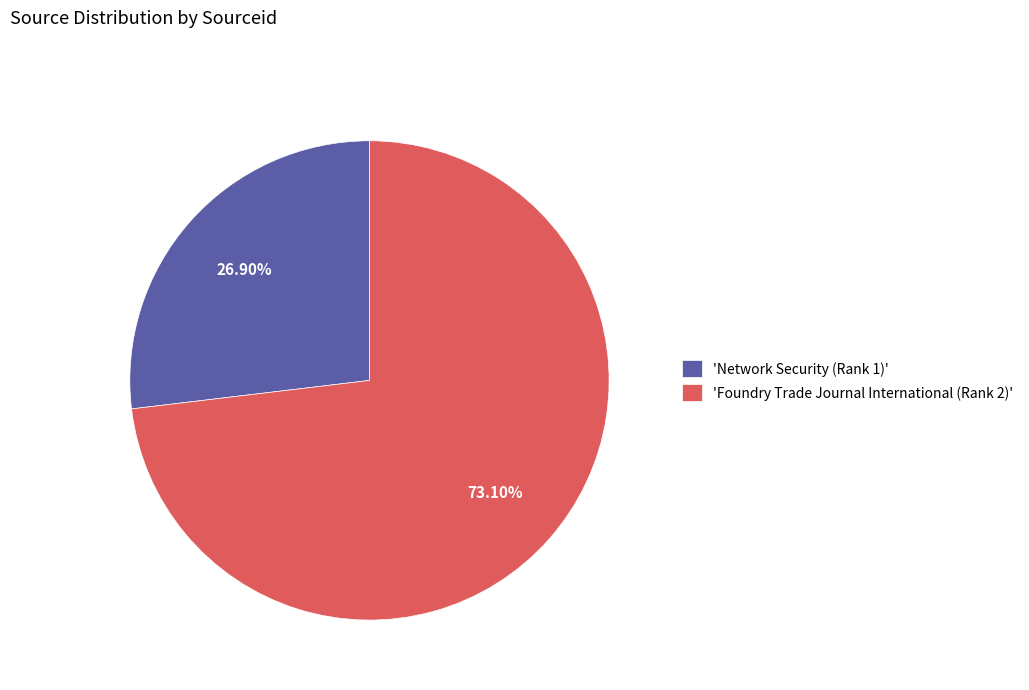

Does any single category account for the majority?

Yes